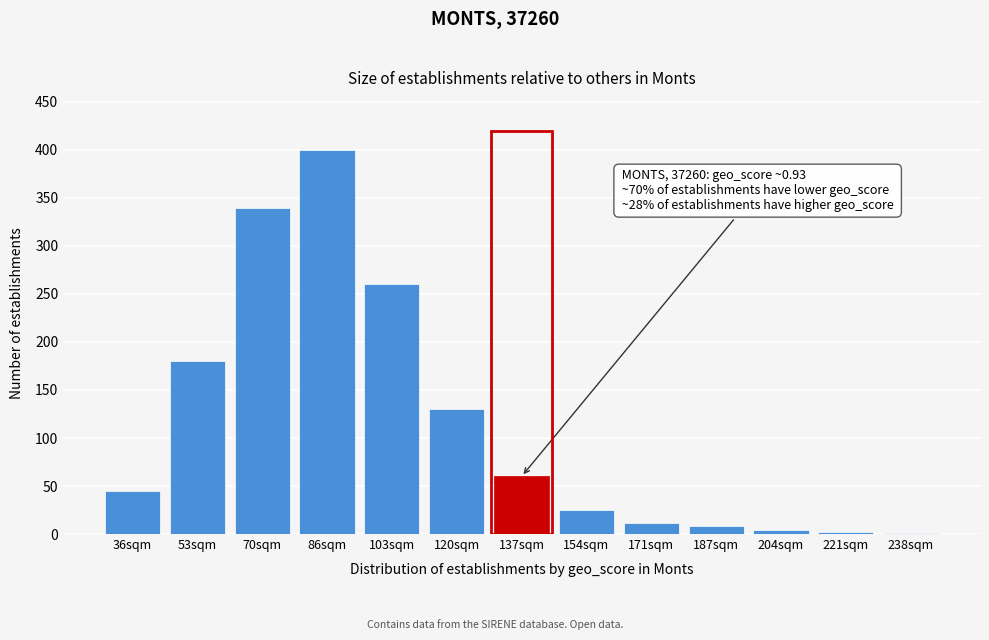

Which label corresponds to the largest value in the chart?

86sqm